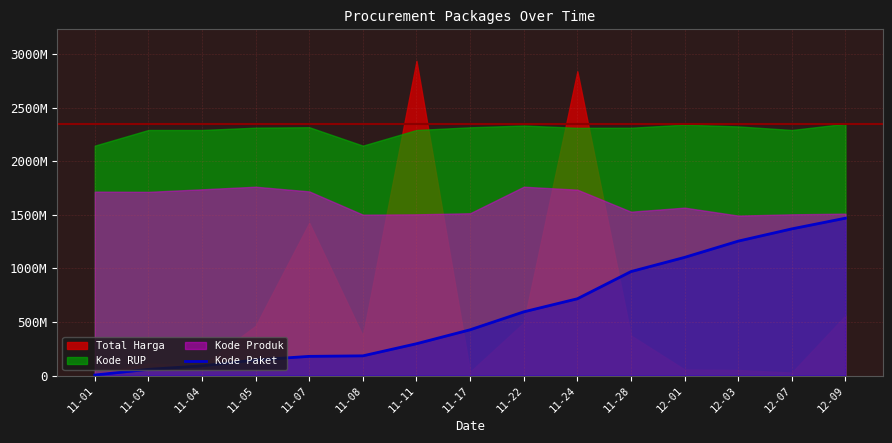

What value does the data have at 11-28?

970970456.0